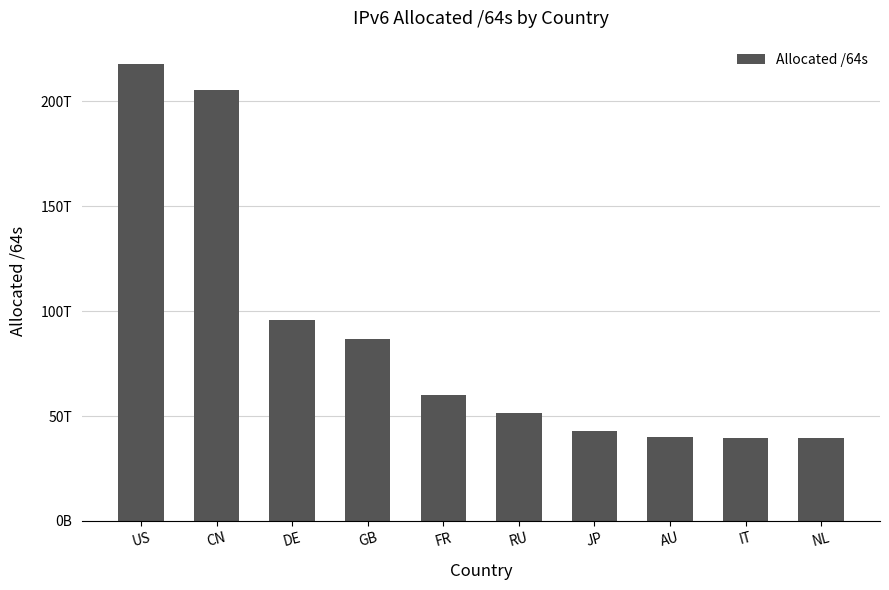

What is the label of the 8th bar from the left?

AU